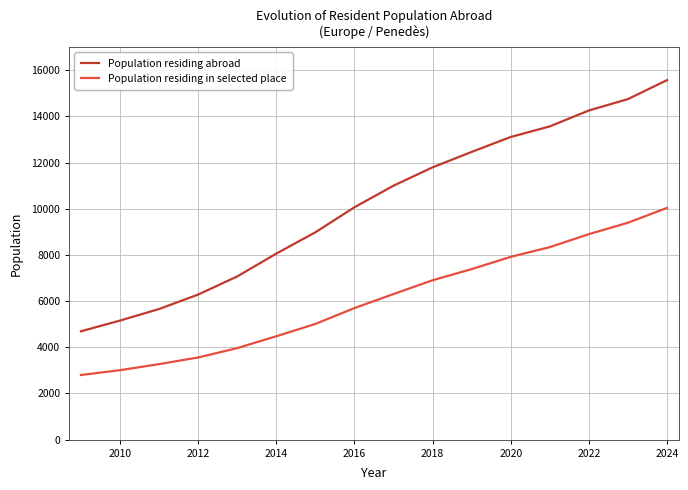

Which series has the largest range (max minus min)?

Population residing abroad